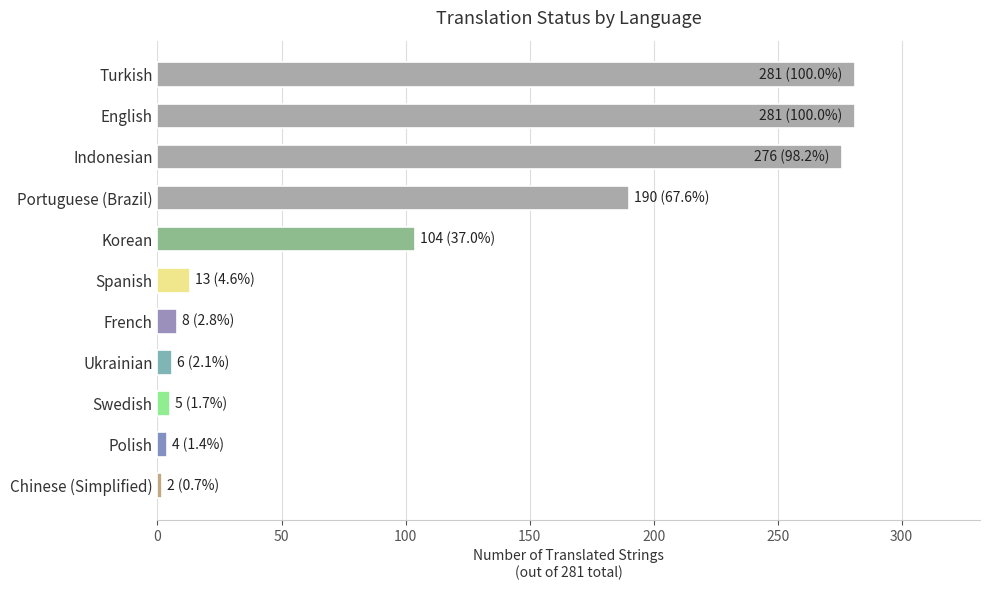

What is the average value?

106